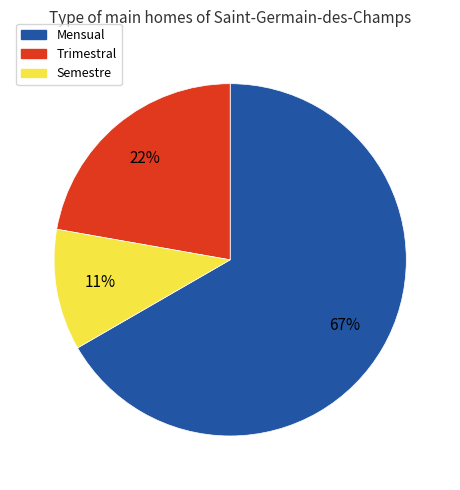

Is there a majority slice in this chart?

Yes